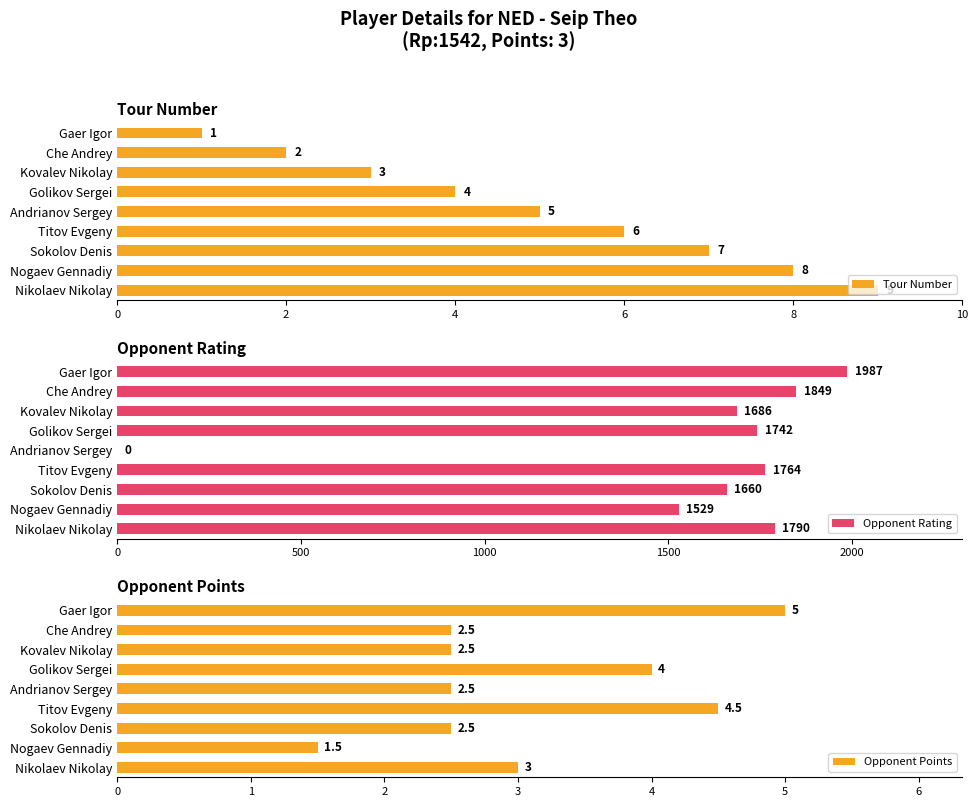

What is the value of the Opponent Points bar at the 1st from the left?

5.0